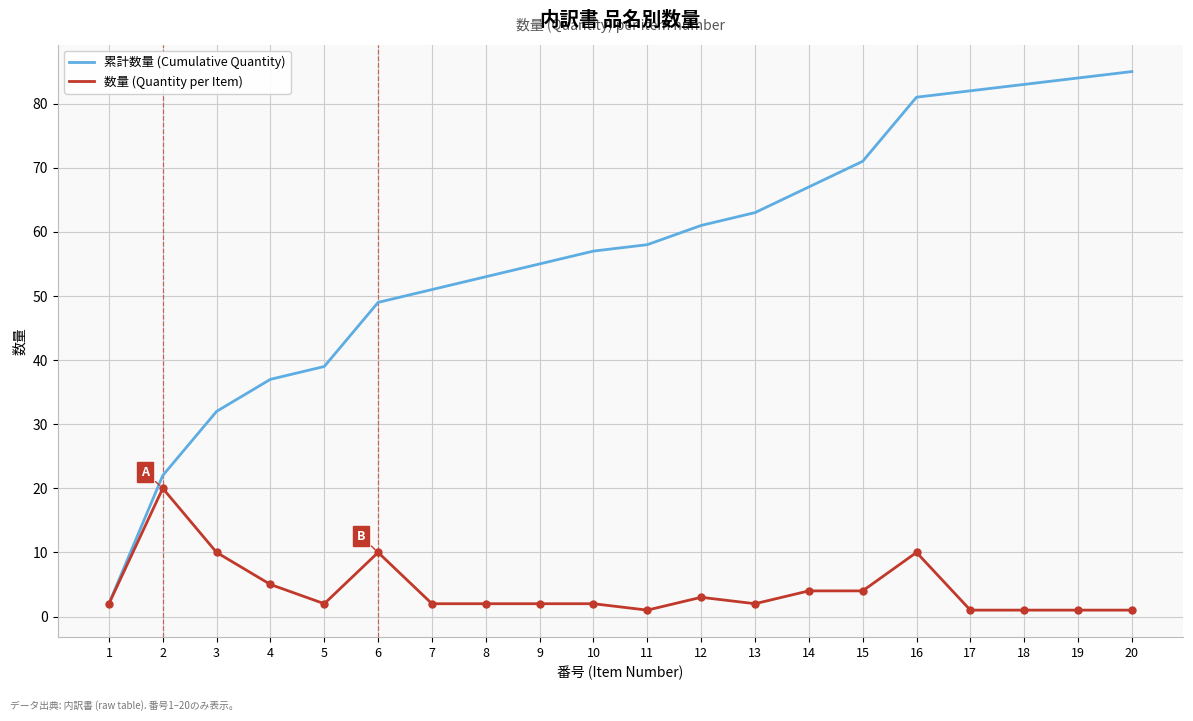

At which category is the sum across all series the highest?

16